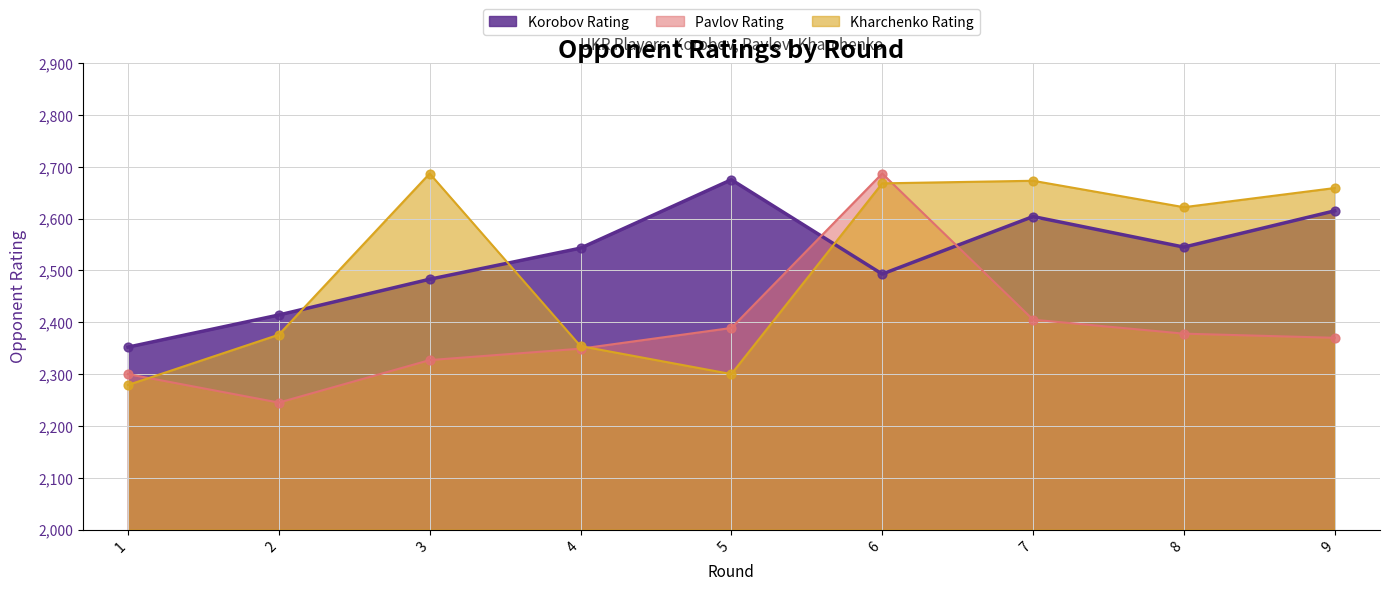

What are all the series names shown in the legend?

Korobov Rating, Pavlov Rating, Kharchenko Rating